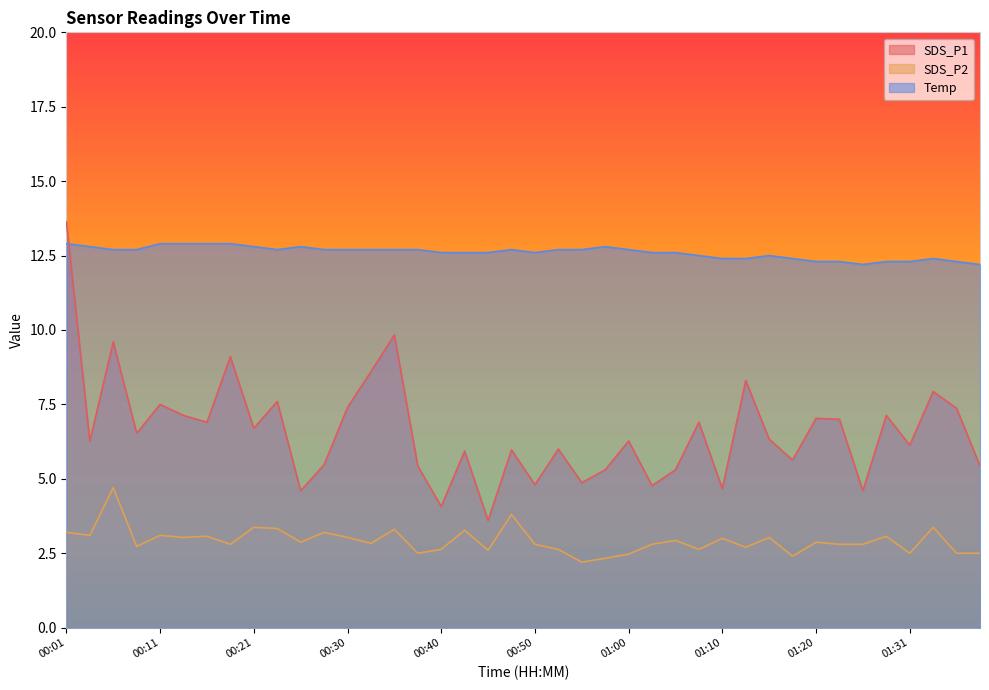

Reading right to left, list all the values displayed in this chart.

SDS_P1: 01:39=5.4	01:37=7.4	01:34=7.9	01:31=6.1	01:29=7.1	01:26=4.6	01:23=7.0	01:20=7.0	01:18=5.6	01:15=6.3	01:13=8.3	01:10=4.7	01:08=6.9	01:05=5.3	01:03=4.8	01:00=6.3	00:58=5.3	00:56=4.9	00:53=6.0	00:50=4.8	00:48=6.0	00:45=3.6	00:43=5.9	00:40=4.1	00:38=5.4	00:35=9.8	00:33=8.6	00:30=7.4	00:28=5.5	00:25=4.6	00:23=7.6	00:21=6.7	00:18=9.1	00:16=6.9	00:13=7.1	00:11=7.5	00:08=6.5	00:06=9.6	00:03=6.3	00:01=13.6
SDS_P2: 01:39=2.5	01:37=2.5	01:34=3.4	01:31=2.5	01:29=3.1	01:26=2.8	01:23=2.8	01:20=2.9	01:18=2.4	01:15=3.0	01:13=2.7	01:10=3.0	01:08=2.6	01:05=2.9	01:03=2.8	01:00=2.5	00:58=2.3	00:56=2.2	00:53=2.6	00:50=2.8	00:48=3.8	00:45=2.6	00:43=3.3	00:40=2.6	00:38=2.5	00:35=3.3	00:33=2.8	00:30=3.0	00:28=3.2	00:25=2.9	00:23=3.3	00:21=3.4	00:18=2.8	00:16=3.1	00:13=3.0	00:11=3.1	00:08=2.7	00:06=4.7	00:03=3.1	00:01=3.2
Temp: 01:39=12.2	01:37=12.3	01:34=12.4	01:31=12.3	01:29=12.3	01:26=12.2	01:23=12.3	01:20=12.3	01:18=12.4	01:15=12.5	01:13=12.4	01:10=12.4	01:08=12.5	01:05=12.6	01:03=12.6	01:00=12.7	00:58=12.8	00:56=12.7	00:53=12.7	00:50=12.6	00:48=12.7	00:45=12.6	00:43=12.6	00:40=12.6	00:38=12.7	00:35=12.7	00:33=12.7	00:30=12.7	00:28=12.7	00:25=12.8	00:23=12.7	00:21=12.8	00:18=12.9	00:16=12.9	00:13=12.9	00:11=12.9	00:08=12.7	00:06=12.7	00:03=12.8	00:01=12.9